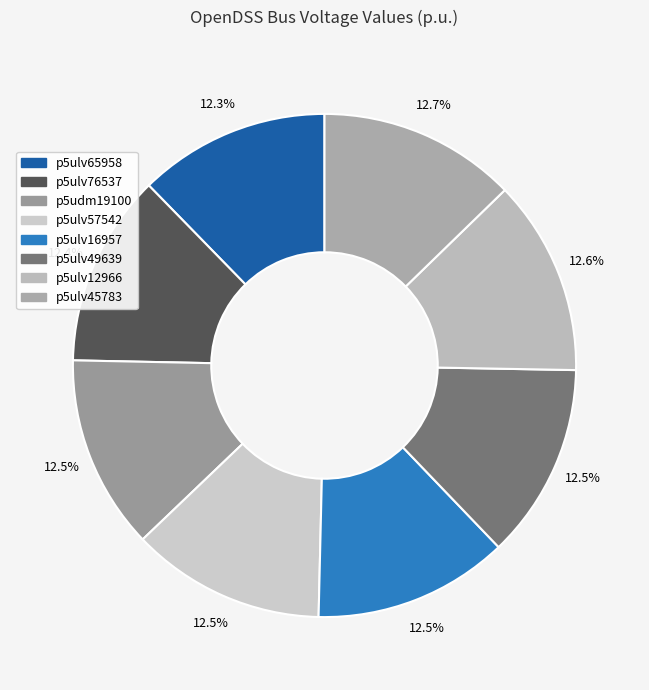

The p5ulv16957 slice represents 21% of the pie. True or false?

False